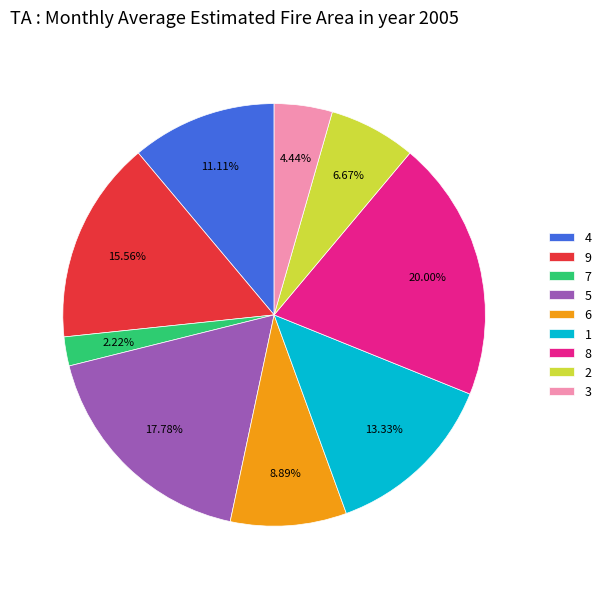

Rank the categories by value from lowest to highest.

7, 3, 2, 6, 4, 1, 9, 5, 8